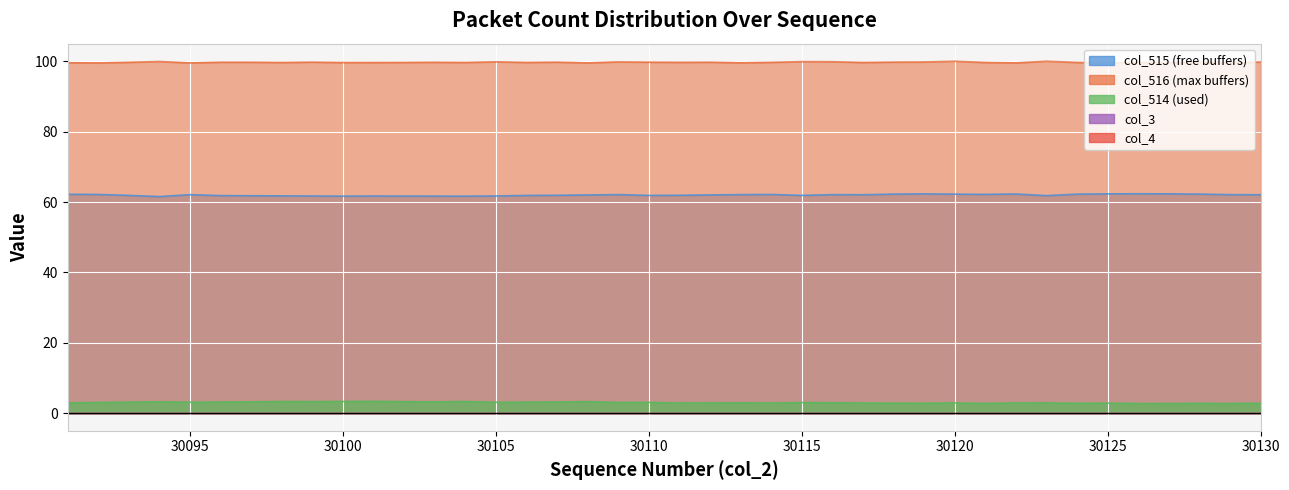

Is the value of col_516 at 30130 greater than the value of col_515 at 30129?

Yes